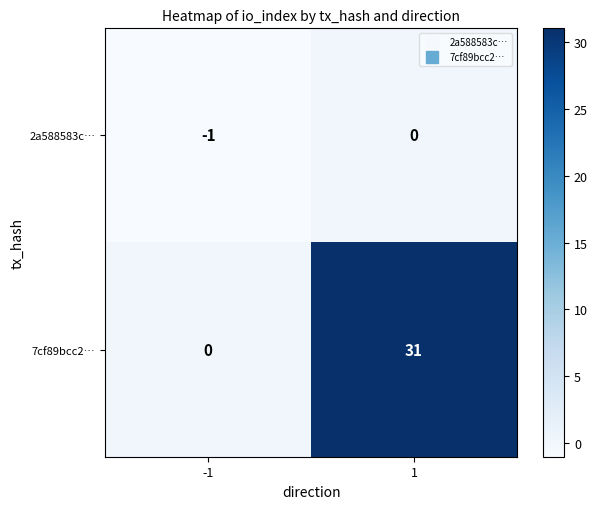

Read the 7cf89bcc2… value at 1, to the nearest 10.

30